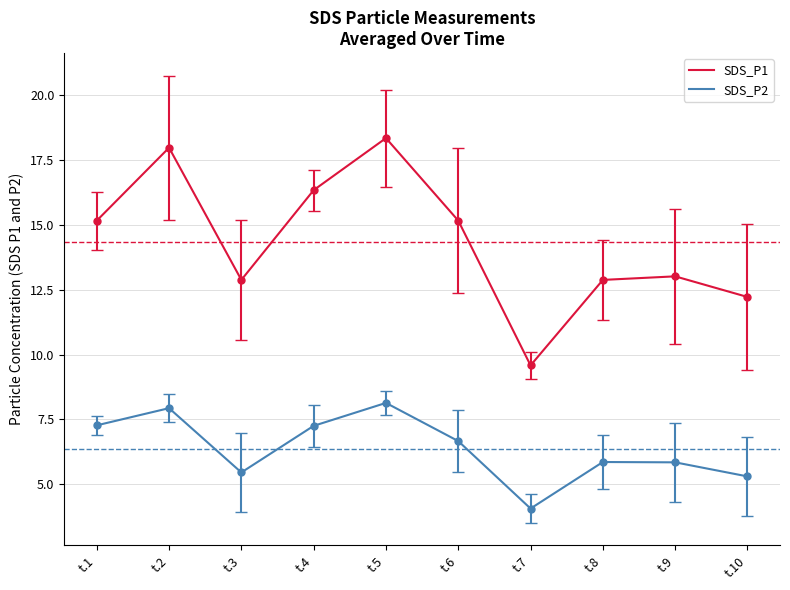

Read the SDS_P2 value at t.10.

5.3